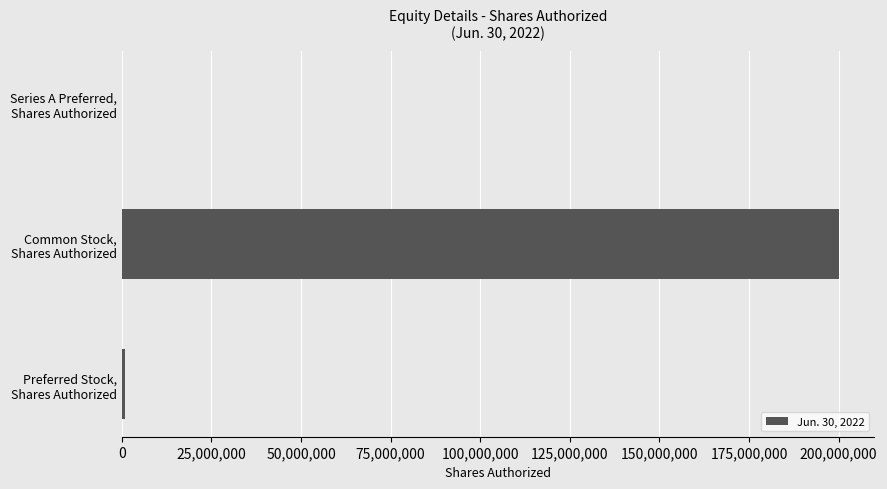

What is the greatest value displayed?

200000000